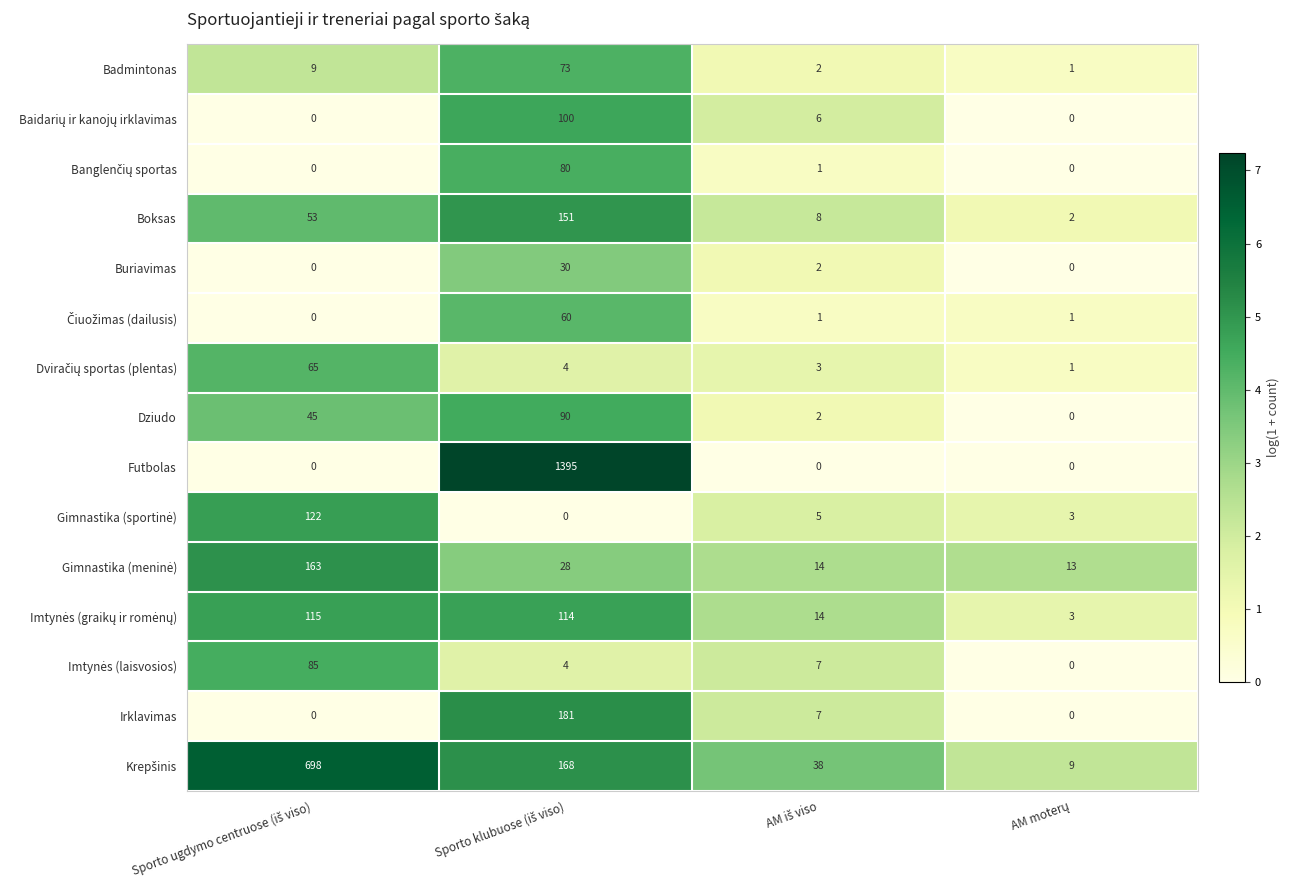

What is the average value of the Buriavimas series?

8